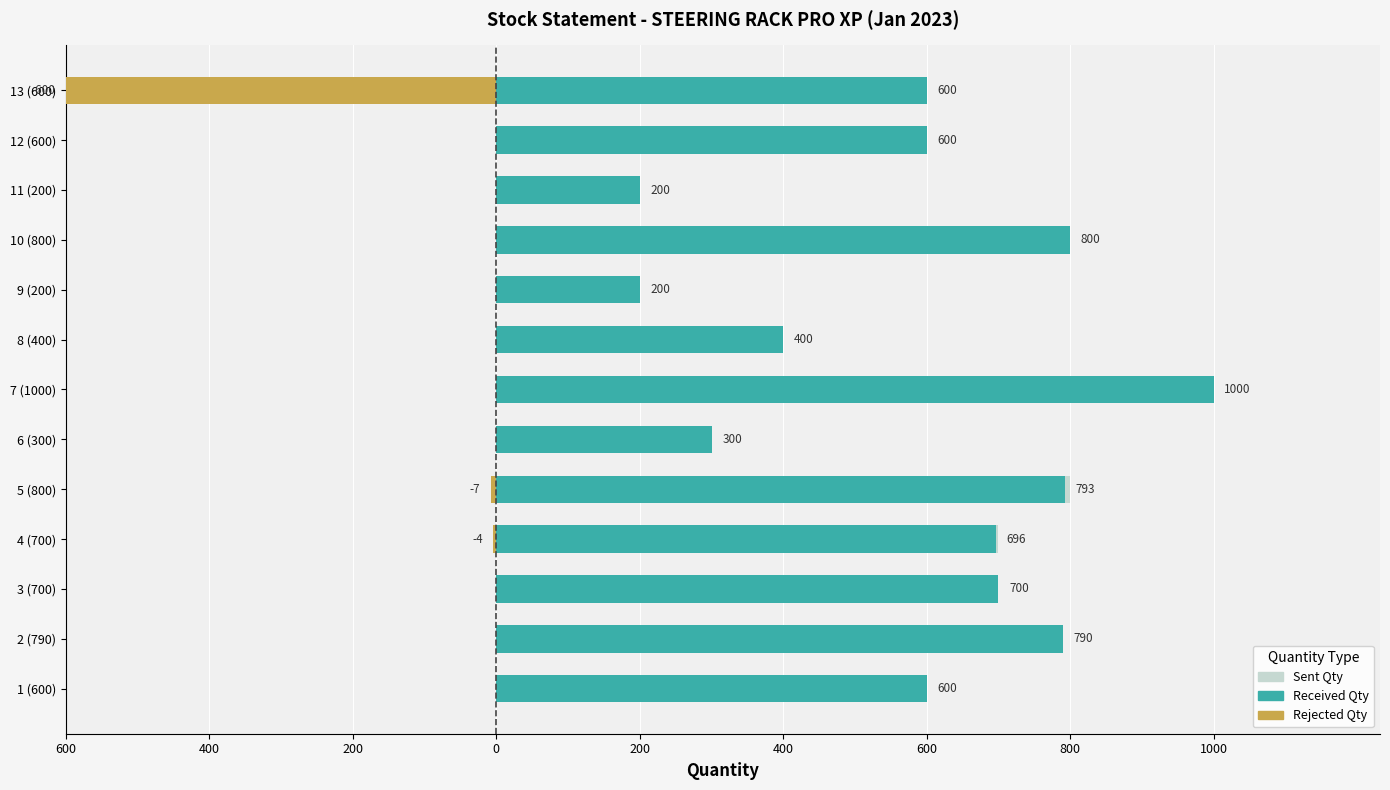

Which series changed the most between 1 (600) and 4 (700)?

Sent Qty